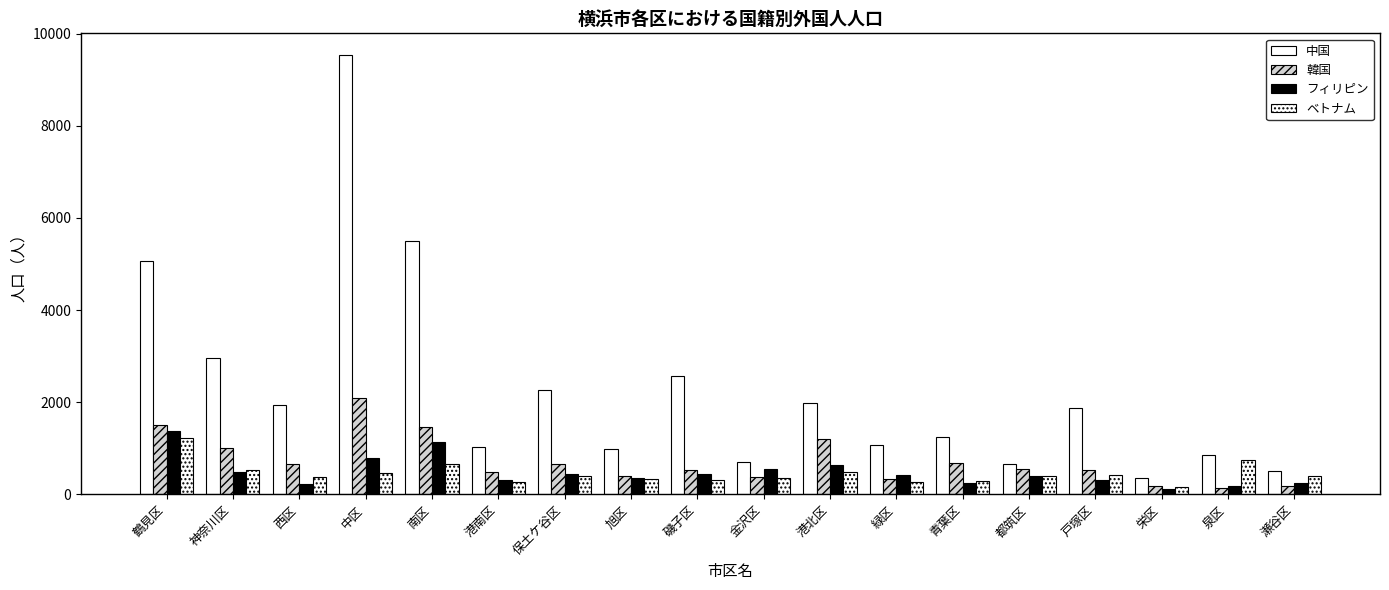

Which series changed the most between 都筑区 and 瀬谷区?

韓国